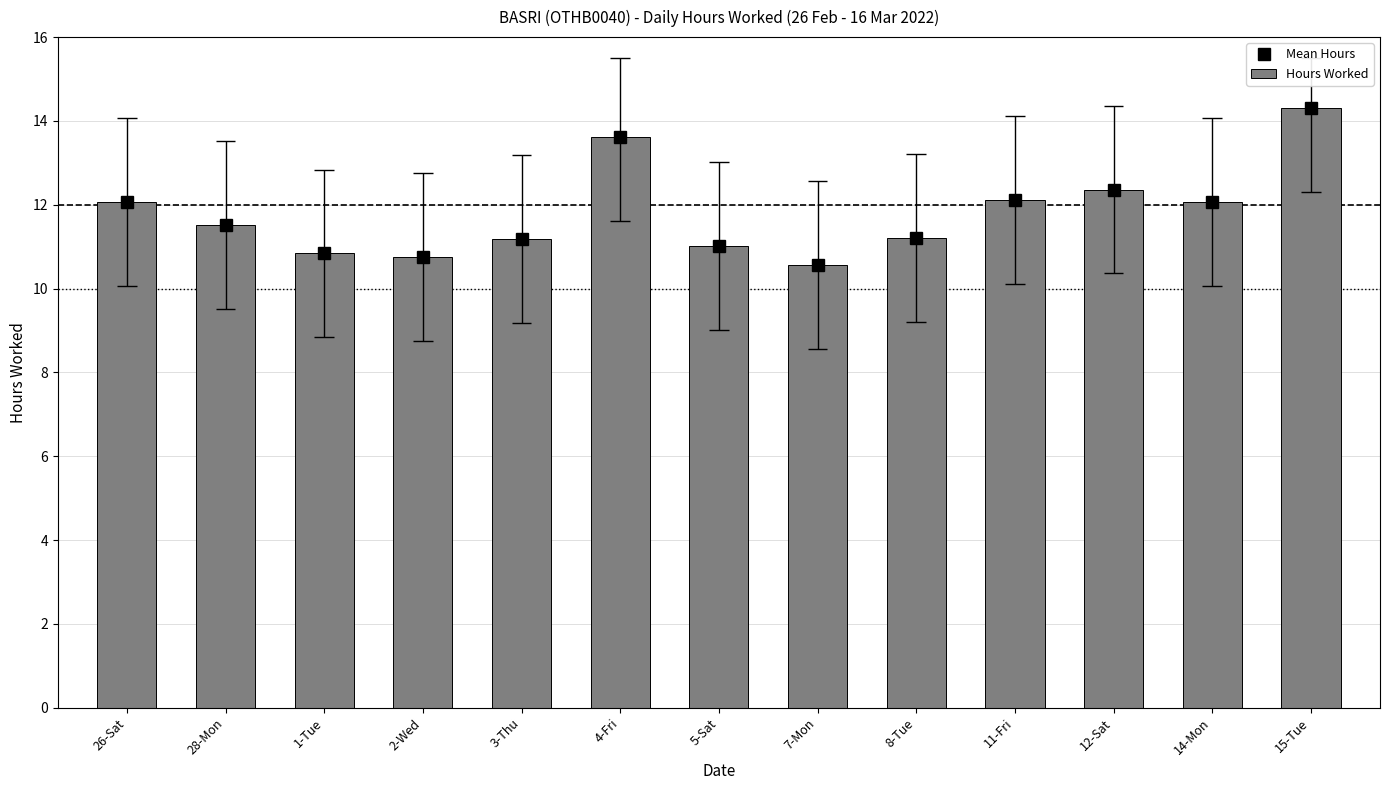

What value does the Mean Hours series have at 8-Tue?

11.2